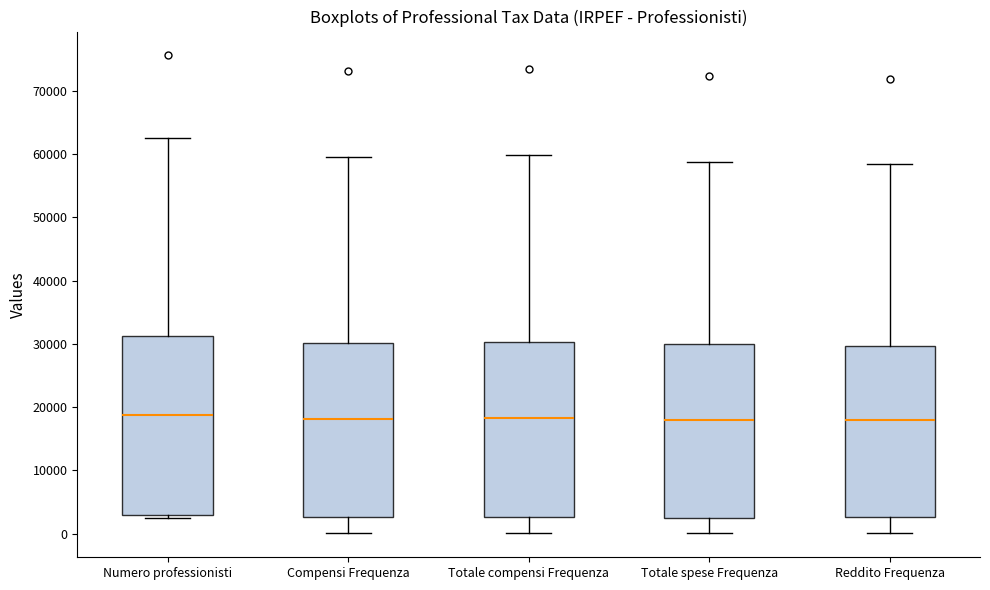

Where is the lower edge of the box for Compensi Frequenza on the y-axis? The values are not printed on the chart, so give them approximately, as read against the axis.

3000